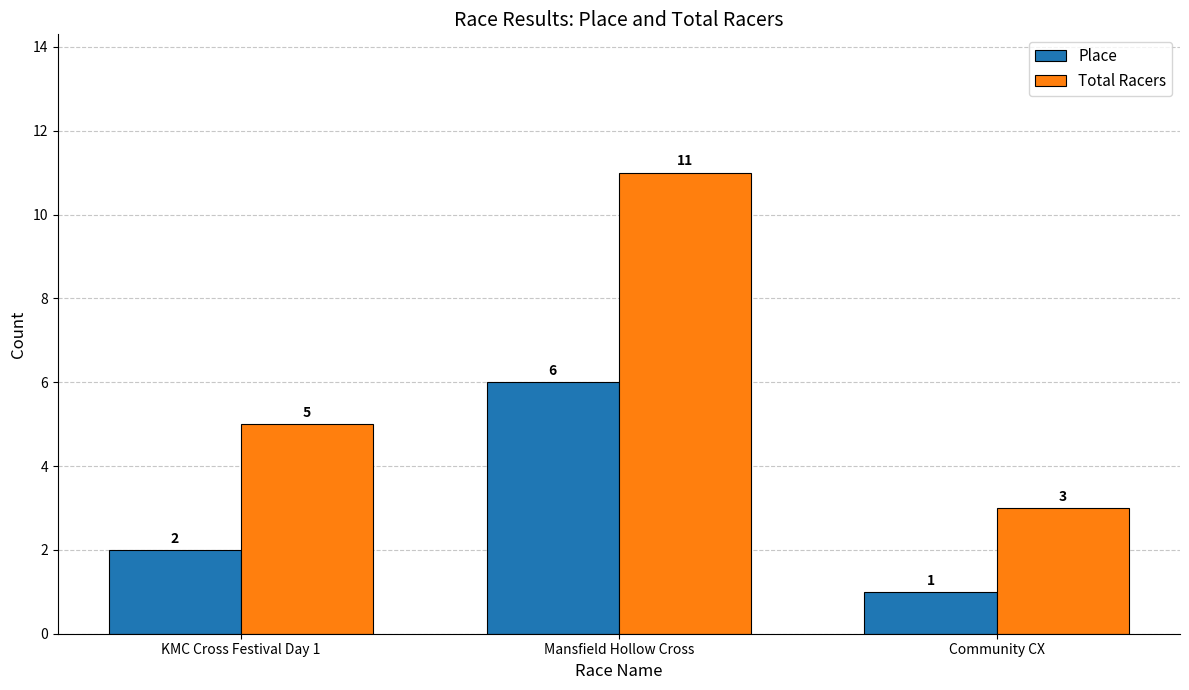

What are all the series names shown in the legend?

Place, Total Racers